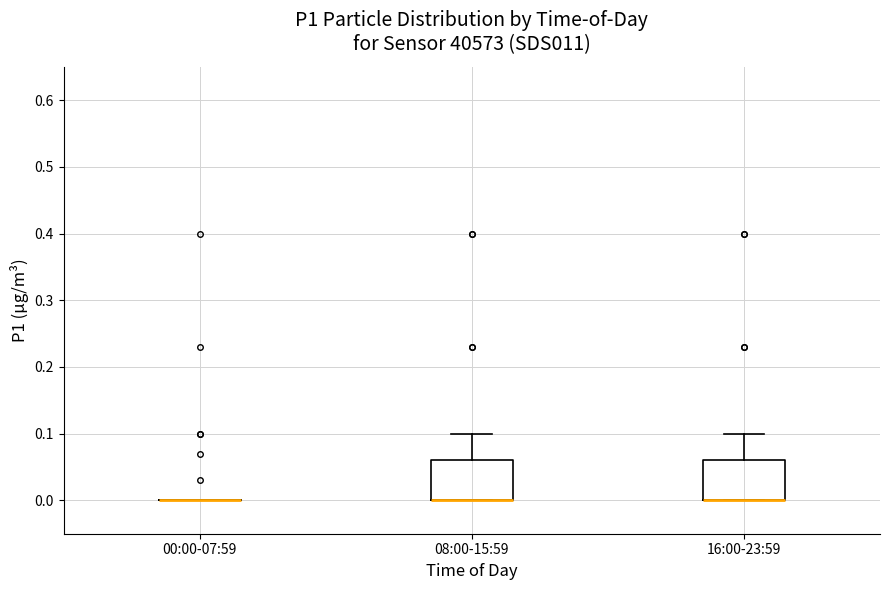

Reading left to right, transcribe this box plot: for each box, give where its median line is, the range the box spans, and where its two whiskers end, as read against the y-axis. The values are not printed on the chart, so give them approximately, as read against the axis.

00:00-07:59: box collapsed to a line at 0.00, whiskers 0.00 to 0.00
08:00-15:59: median 0.00 (drawn on the box's lower edge), box 0.00 to 0.06, whiskers 0.00 to 0.10
16:00-23:59: median 0.00 (drawn on the box's lower edge), box 0.00 to 0.06, whiskers 0.00 to 0.10